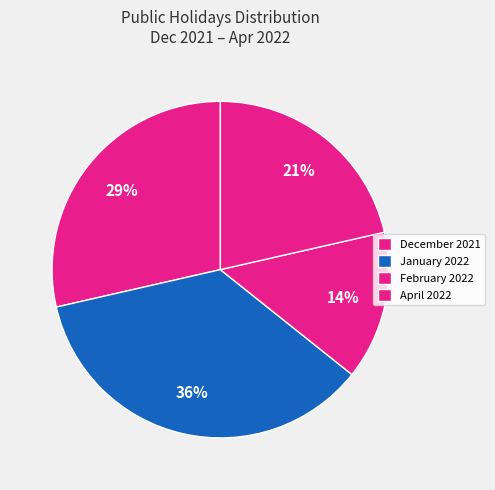

Rank the categories by value from highest to lowest.

January 2022, December 2021, April 2022, February 2022